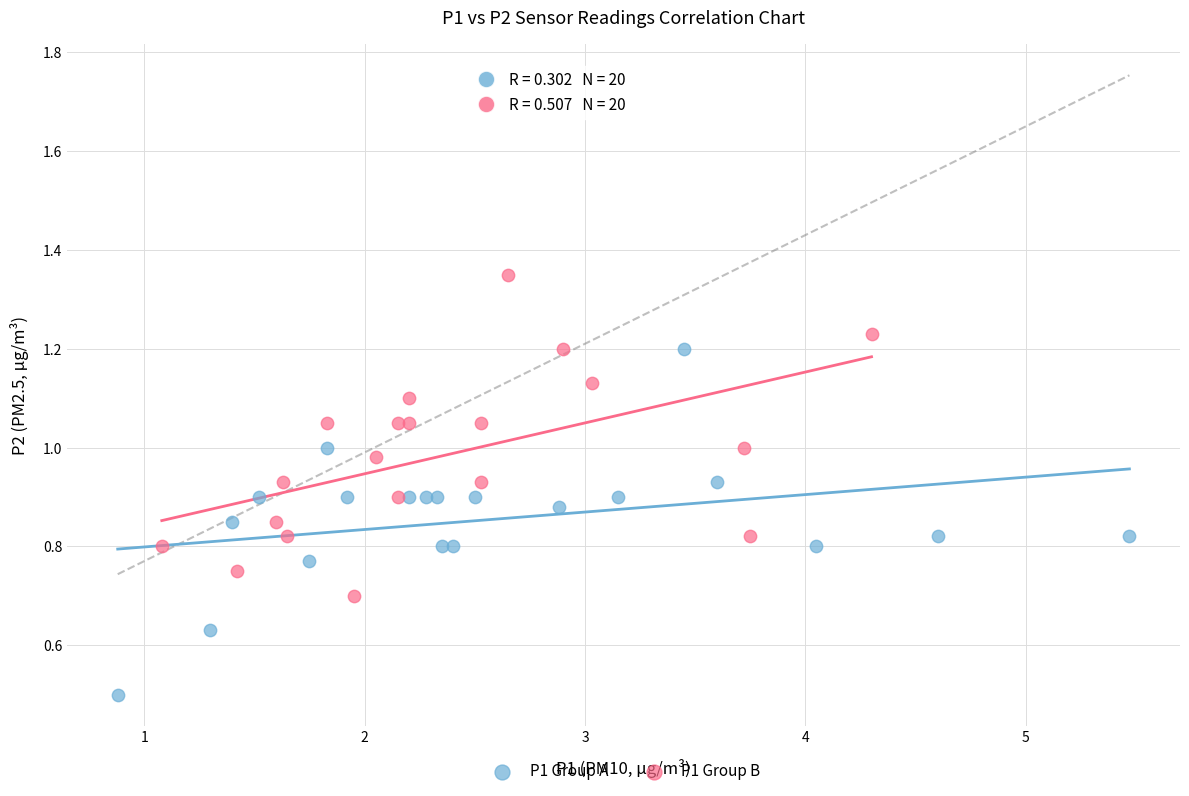

Which series contains the lowest Y value?

P1 Group A